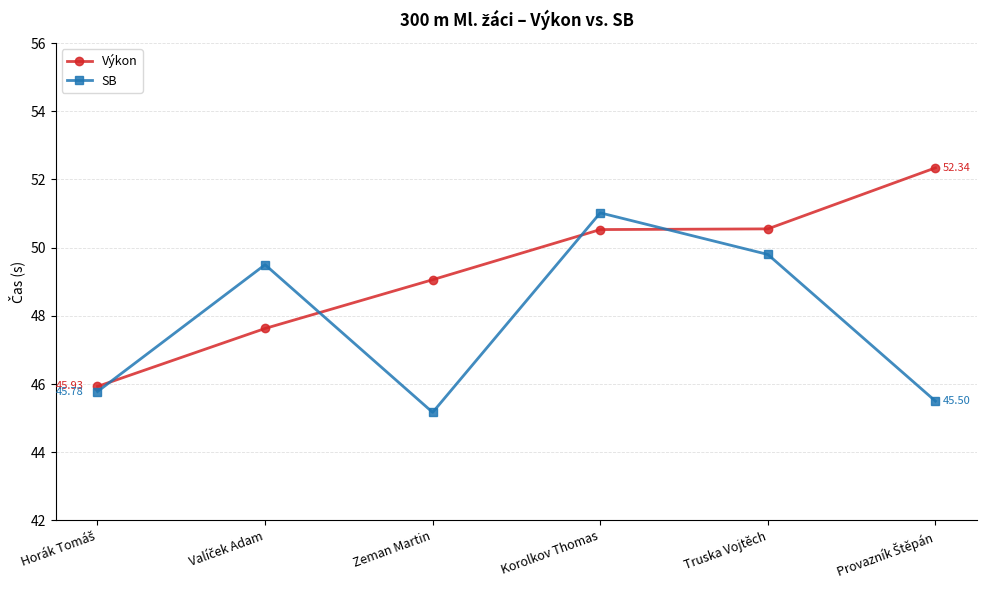

True or false: SB has more than 1 points higher than both neighbors.

True